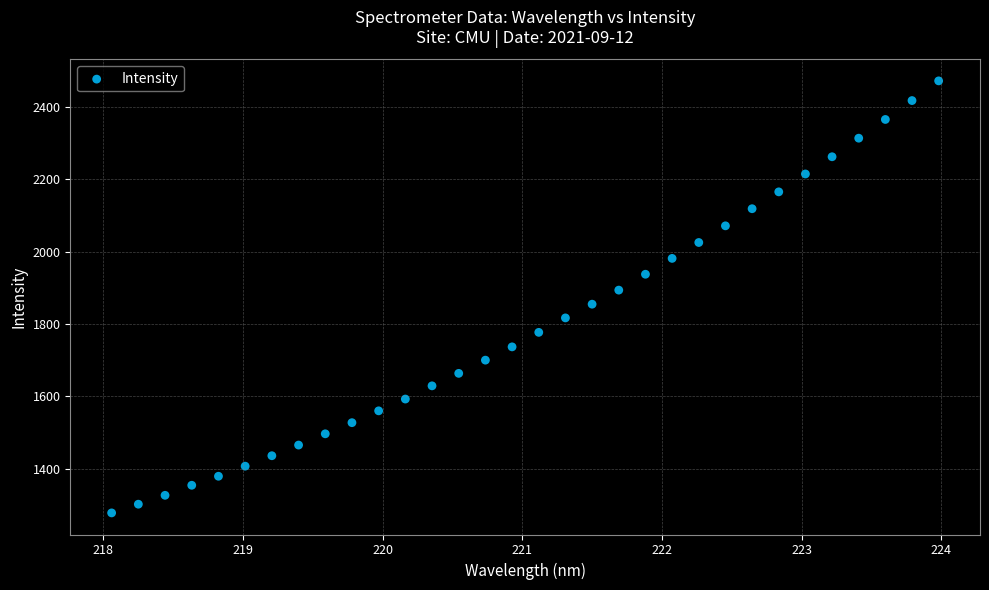

What is the range of X values (max minus min)?

5.9